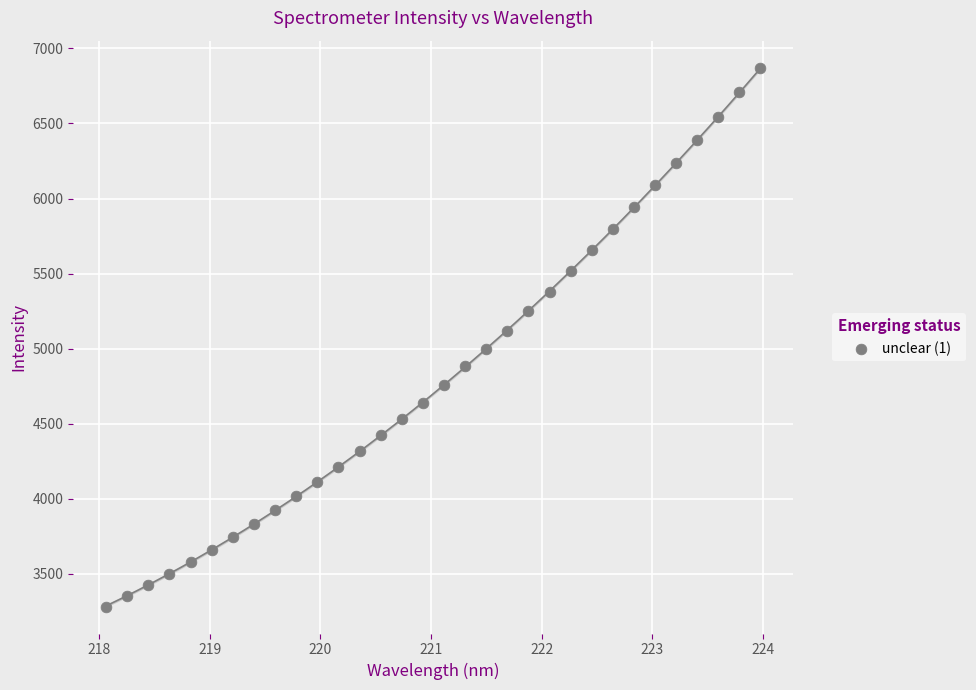

What is the range of Y values (max minus min)?

3587.5